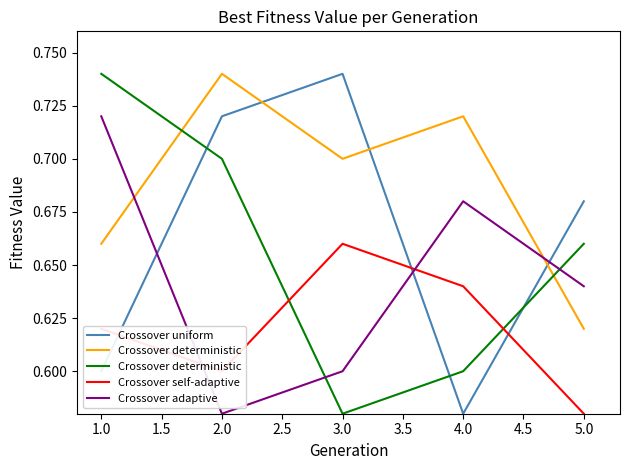

In Crossover self-adaptive, how many points are lower than both neighbors (excluding endpoints)?

1